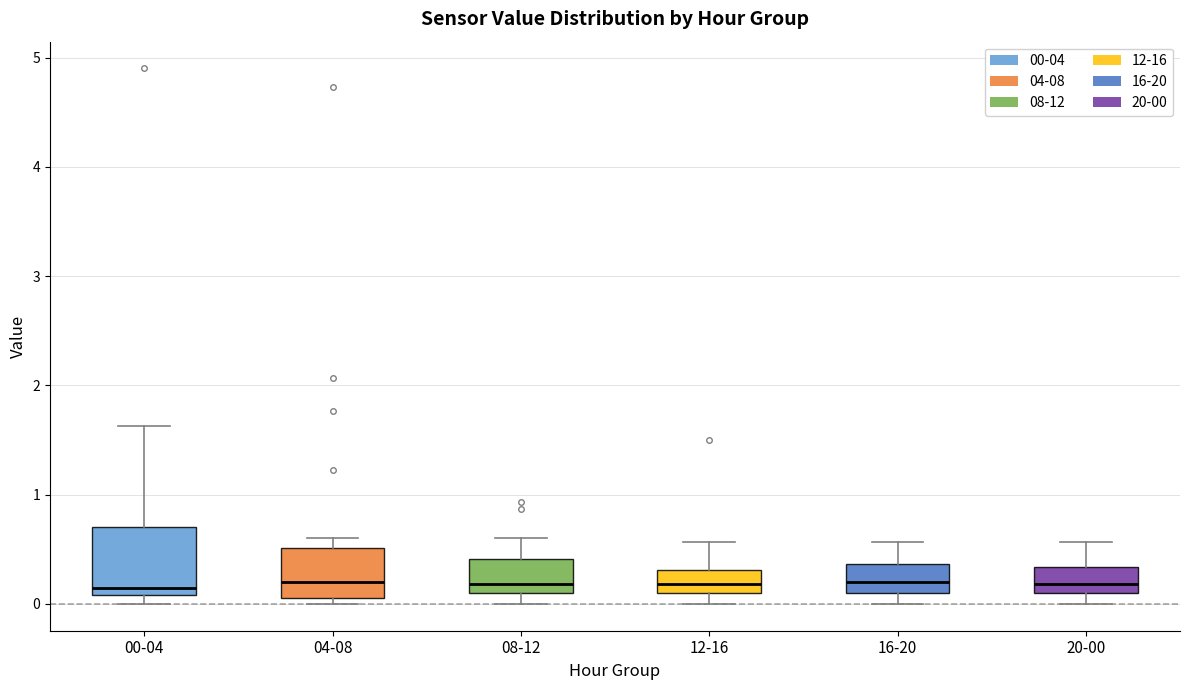

Reading left to right, transcribe this box plot: for each box, give where its median line is, the range the box spans, and where its two whiskers end, as read against the y-axis. The values are not printed on the chart, so give them approximately, as read against the axis.

00-04: median 0.2, box 0.1 to 0.7, whiskers 0.0 to 1.6
04-08: median 0.2, box 0.1 to 0.5, whiskers 0.0 to 0.6
08-12: median 0.2, box 0.1 to 0.4, whiskers 0.0 to 0.6
12-16: median 0.2, box 0.1 to 0.3, whiskers 0.0 to 0.6
16-20: median 0.2, box 0.1 to 0.4, whiskers 0.0 to 0.6
20-00: median 0.2, box 0.1 to 0.3, whiskers 0.0 to 0.6